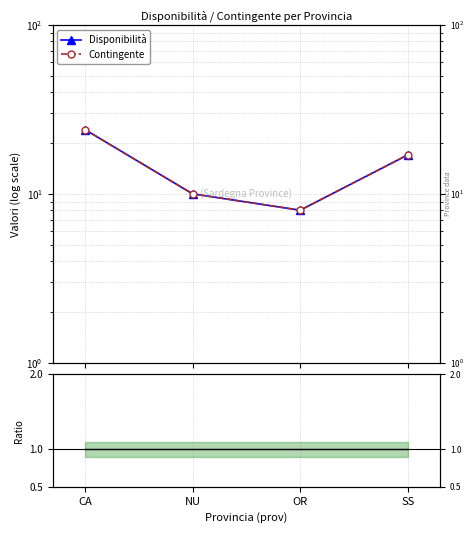

What is the label of the 4th point from the left?

SS